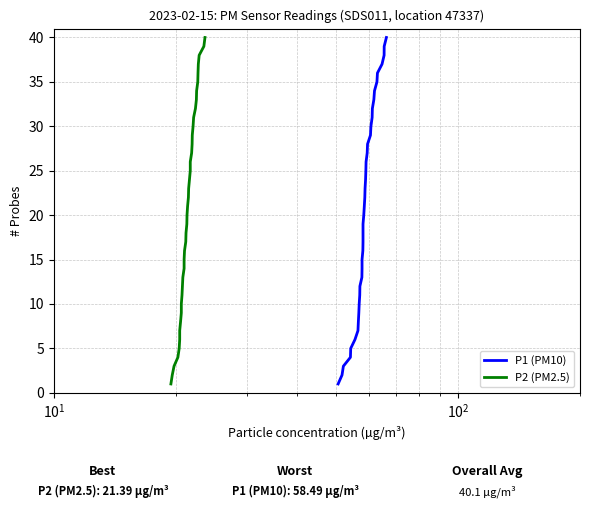

True or false: P1 (PM10) and P2 (PM2.5) cross at least once.

False